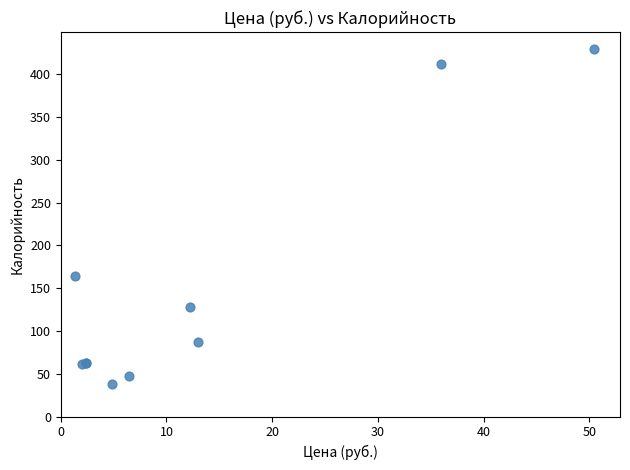

What Y value in the scatter plot is closest to 233?

164.0